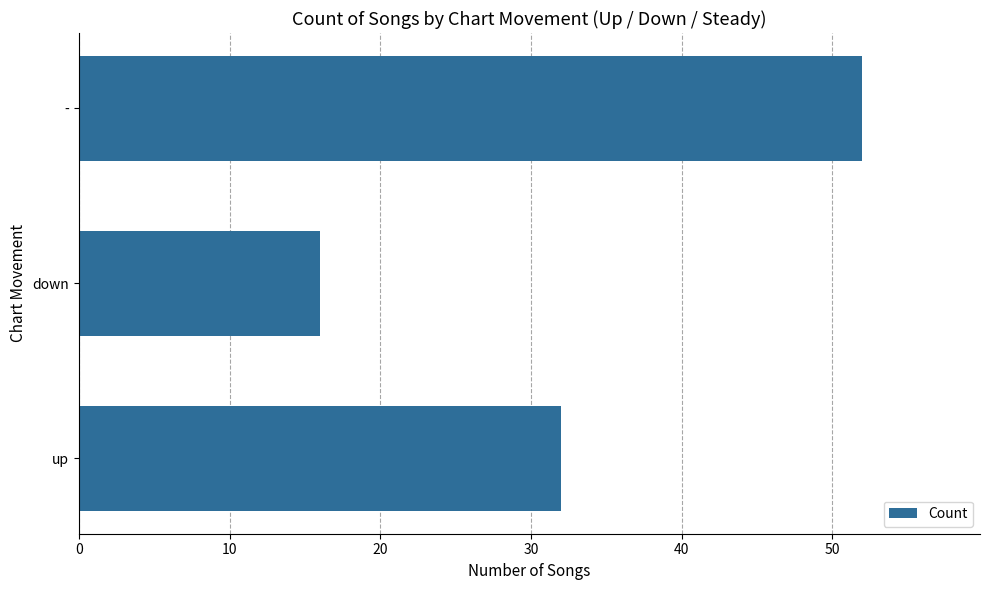

Reading bottom to top, list all the values displayed in this chart.

up=32	down=16	-=52